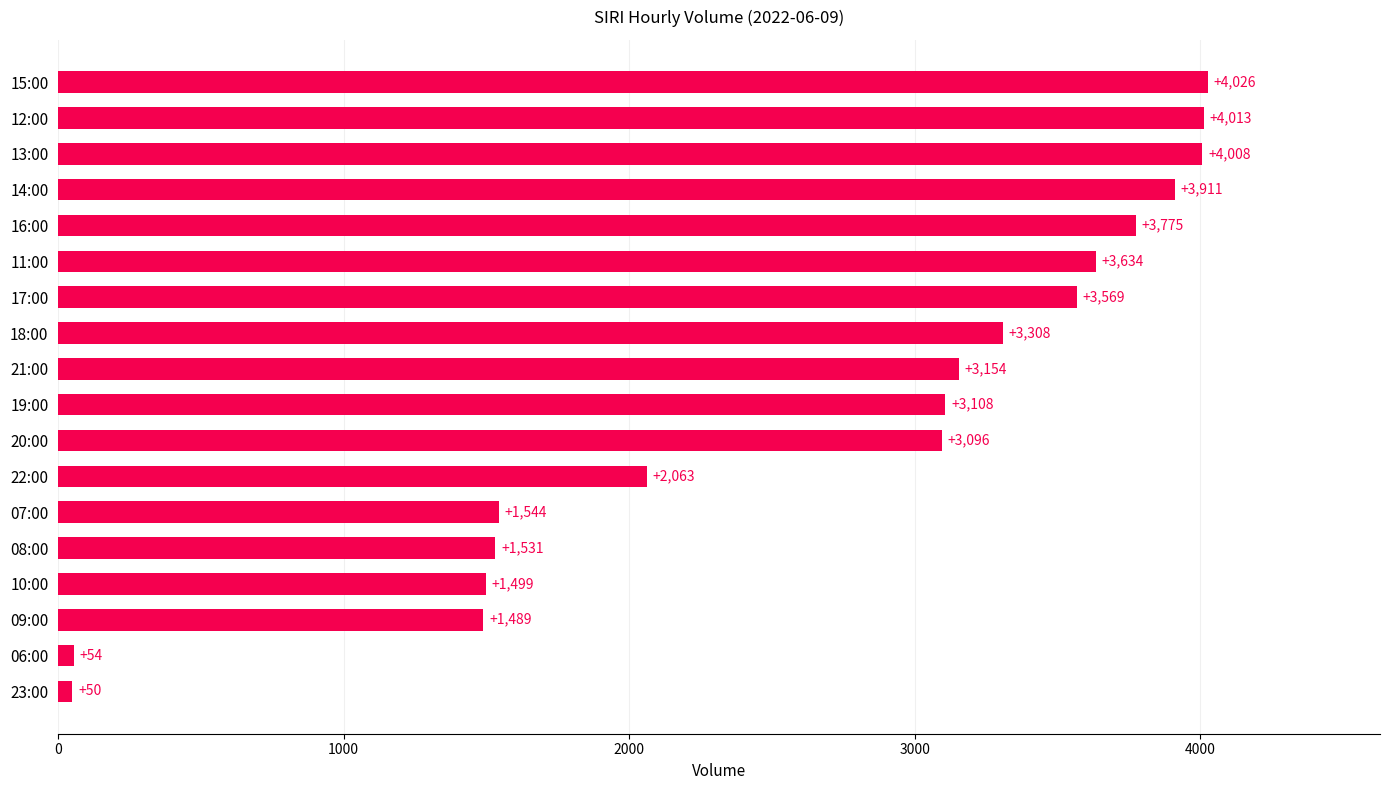

Where is the data nearest to the value 2038?

22:00